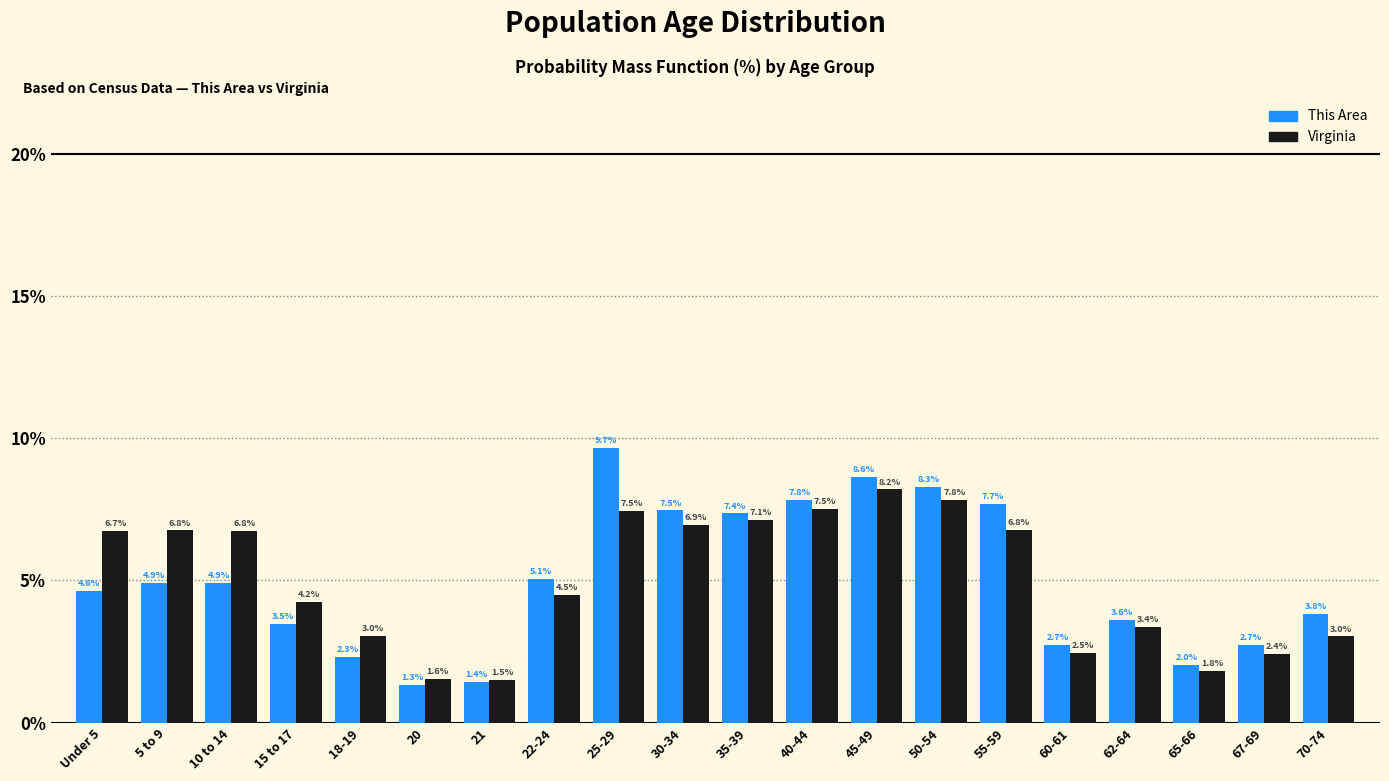

Reading left to right, list all the values displayed in this chart.

This Area: Under 5=4.6	5 to 9=4.9	10 to 14=4.9	15 to 17=3.5	18-19=2.3	20=1.3	21=1.4	22-24=5.1	25-29=9.7	30-34=7.5	35-39=7.4	40-44=7.8	45-49=8.6	50-54=8.3	55-59=7.7	60-61=2.7	62-64=3.6	65-66=2.0	67-69=2.7	70-74=3.8
Virginia: Under 5=6.7	5 to 9=6.8	10 to 14=6.8	15 to 17=4.2	18-19=3.0	20=1.6	21=1.5	22-24=4.5	25-29=7.5	30-34=6.9	35-39=7.1	40-44=7.5	45-49=8.2	50-54=7.8	55-59=6.8	60-61=2.5	62-64=3.4	65-66=1.8	67-69=2.4	70-74=3.0